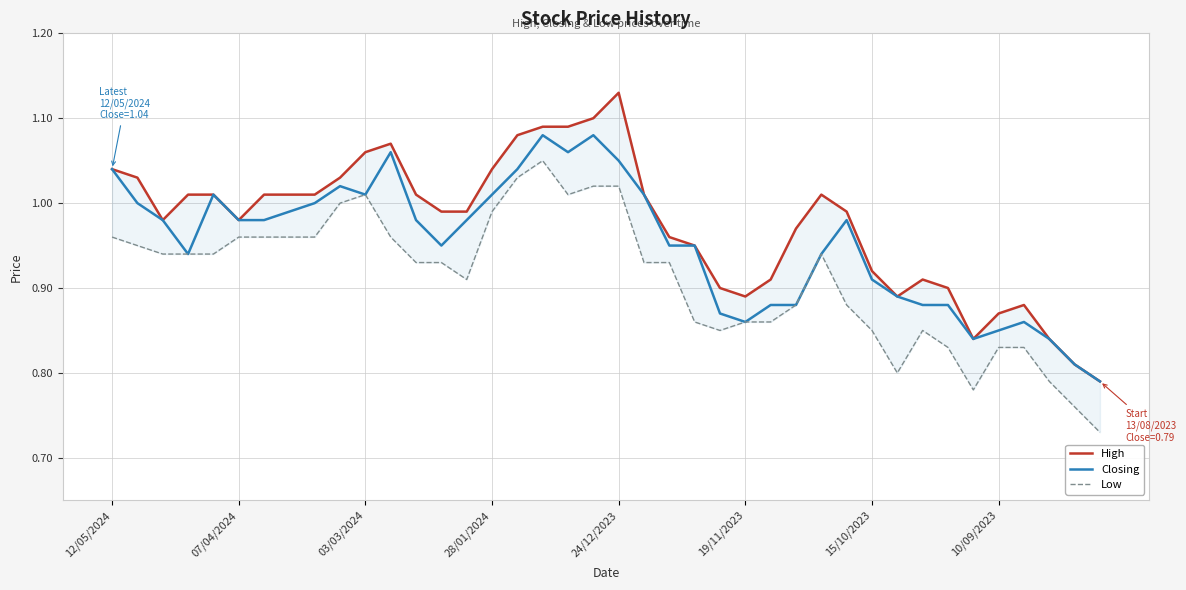

What is the label of the 12th point from the left?

11